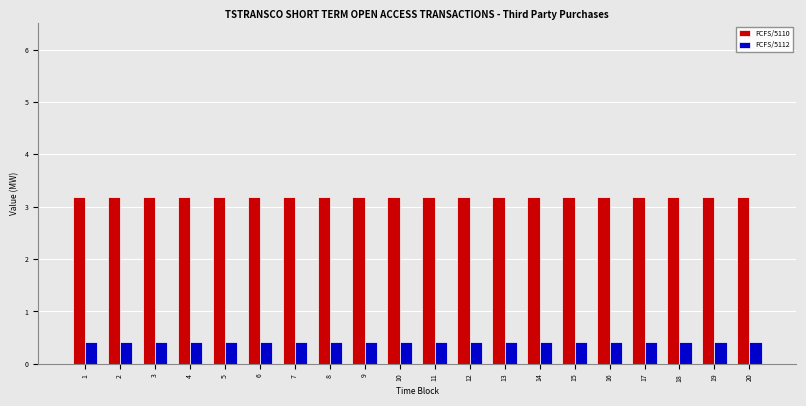

What is the spread (max minus min) of values at 7?

2.8